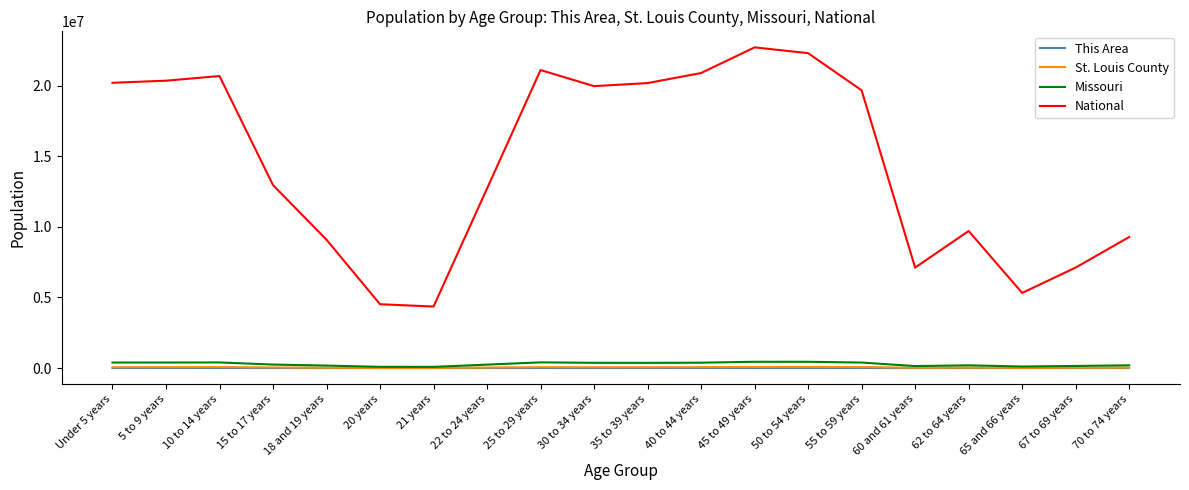

What is the sum of the St. Louis County values at 70 to 74 years and 22 to 24 years?

69078